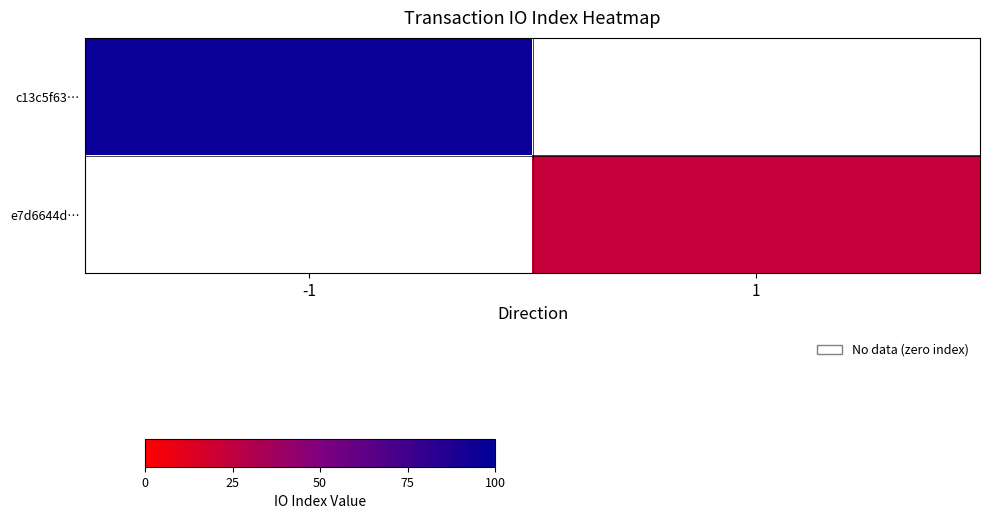

What is the lowest value of the c13c5f63… series?

96.0